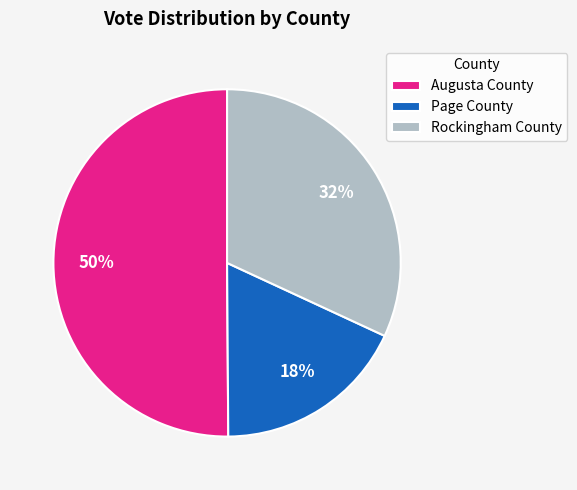

To the nearest percent, what is the difference between the Page County and Rockingham County slice percentages?

14%